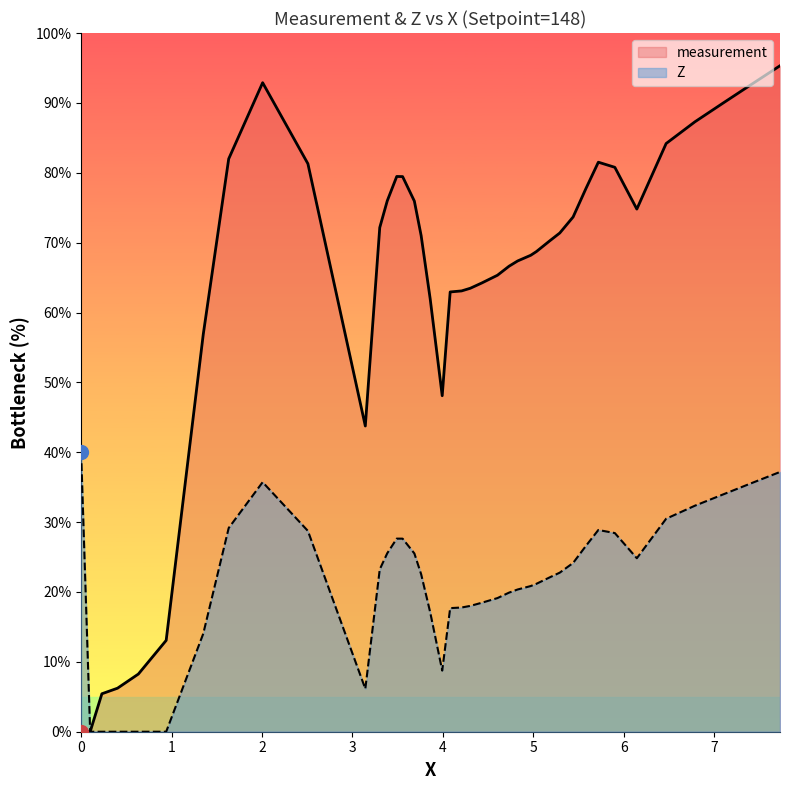

What is the maximum value shown in the chart?

95.3